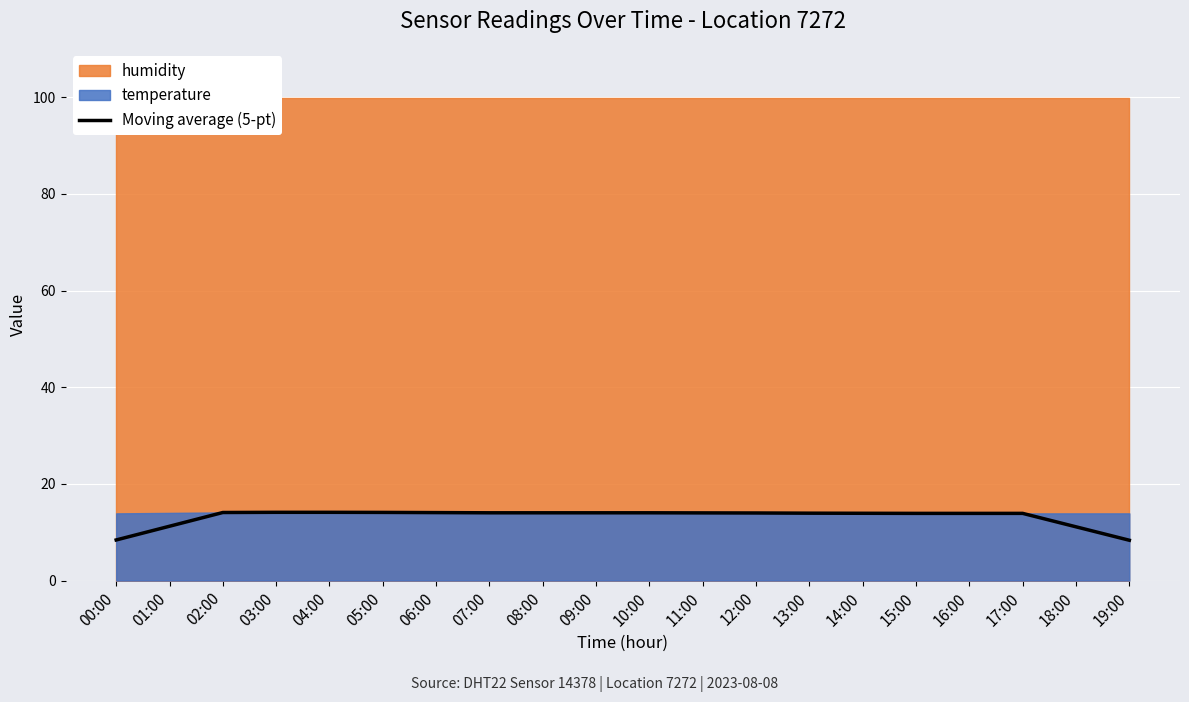

How many lines are shown in the chart?

1